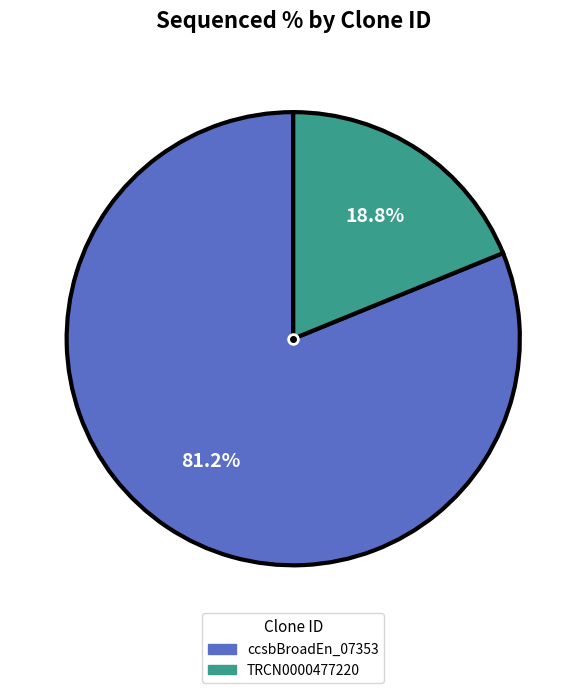

Does any single category account for the majority?

Yes